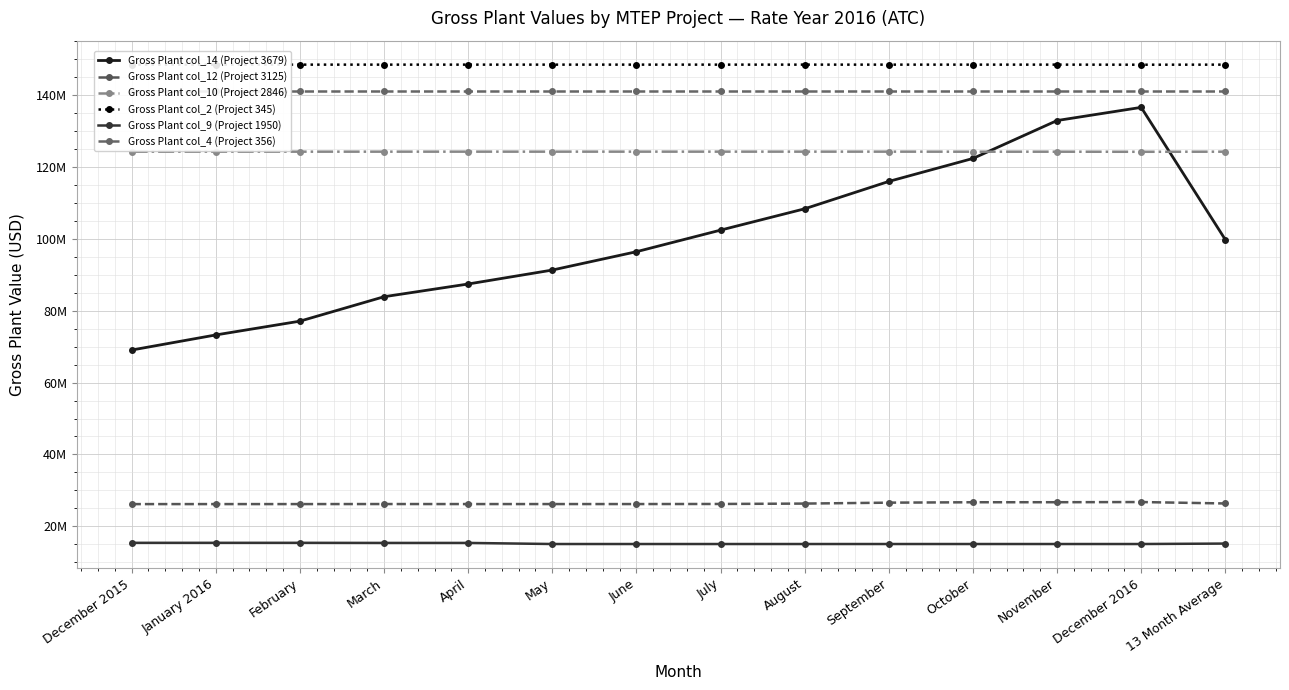

Reading left to right, transcribe all the data shown in this chart.

Gross Plant col_14 (Project 3679): December 2015=69062224.8	January 2016=73264503.0	February=77101558.0	March=83901791.1	April=87444086.2	May=91327947.2	June=96430580.7	July=102439750.9	August=108379367.0	September=115998063.5	October=122390031.5	November=132946110.2	December 2016=136610742.2	13 Month Average=99792058.2
Gross Plant col_12 (Project 3125): December 2015=26180311.4	January 2016=26184887.6	February=26185631.9	March=26198159.9	April=26191691.3	May=26192007.5	June=26194247.5	July=26215791.3	August=26325144.5	September=26581952.0	October=26694135.6	November=26703326.9	December 2016=26751772.7	13 Month Average=26353773.9
Gross Plant col_10 (Project 2846): December 2015=124265484.9	January 2016=124271189.1	February=124277597.9	March=124280423.8	April=124282096.2	May=124281777.0	June=124284332.0	July=124284332.0	August=124284332.0	September=124284332.0	October=124269466.1	November=124269466.1	December 2016=124246428.1	13 Month Average=124275481.3
Gross Plant col_2 (Project 345): December 2015=148505802.7	January 2016=148505802.7	February=148505802.7	March=148505802.7	April=148505802.7	May=148505802.7	June=148505802.7	July=148505802.7	August=148505802.7	September=148505802.7	October=148505802.7	November=148505802.7	December 2016=148482839.4	13 Month Average=148504036.3
Gross Plant col_9 (Project 1950): December 2015=15402302.8	January 2016=15402302.8	February=15402302.8	March=15373420.4	April=15373420.4	May=15069171.3	June=15069171.3	July=15069171.3	August=15069171.3	September=15069171.3	October=15069171.3	November=15069171.3	December 2016=15069171.3	13 Month Average=15192855.4
Gross Plant col_4 (Project 356): December 2015=141173979.7	January 2016=141173979.7	February=141173979.7	March=141173979.7	April=141173979.7	May=141173979.7	June=141173979.7	July=141173979.7	August=141173979.7	September=141173979.7	October=141173979.7	November=141173979.7	December 2016=141173979.7	13 Month Average=141173979.7